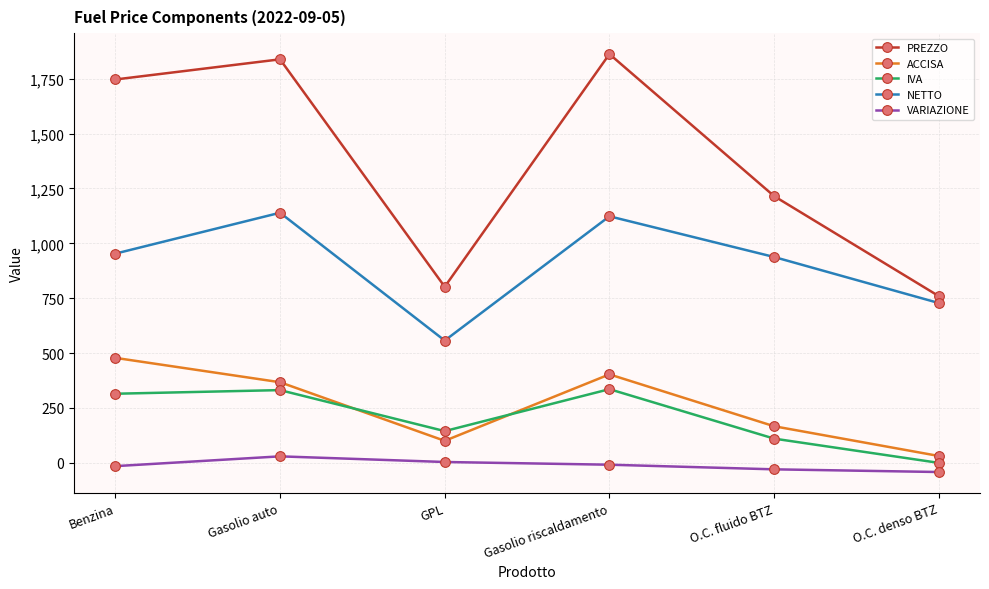

What is the difference between the maximum and minimum values in the VARIAZIONE series?

71.4